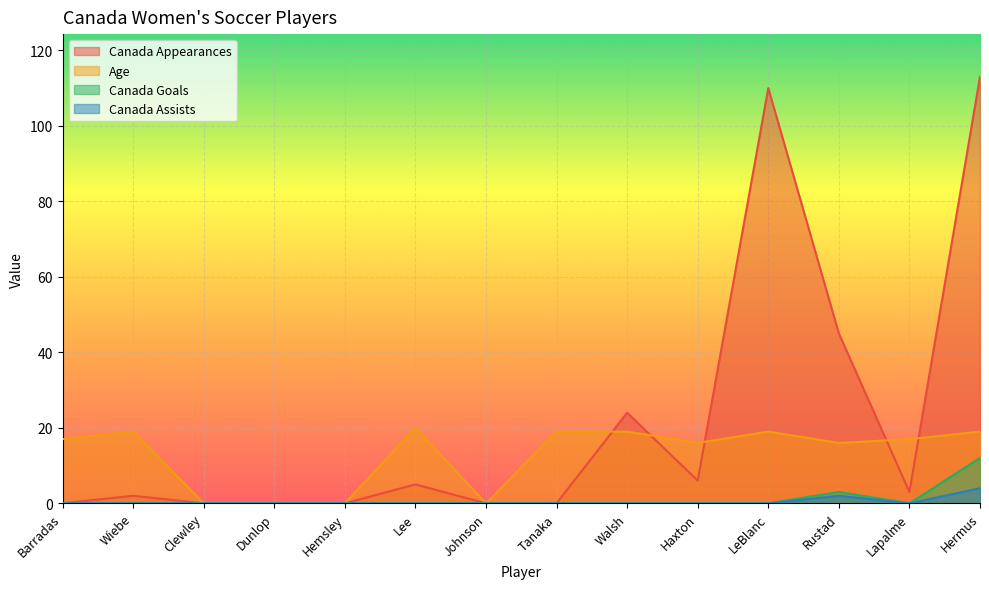

At which category does the chart reach its peak across all series?

Hermus